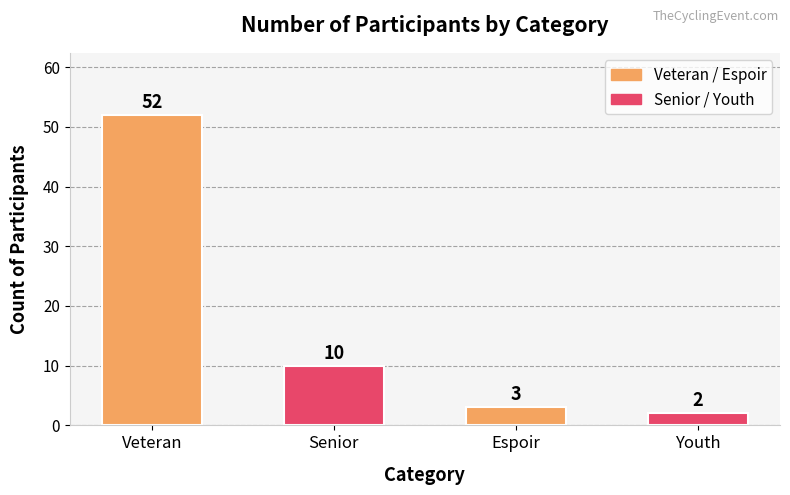

Does the chart contain any negative values?

No